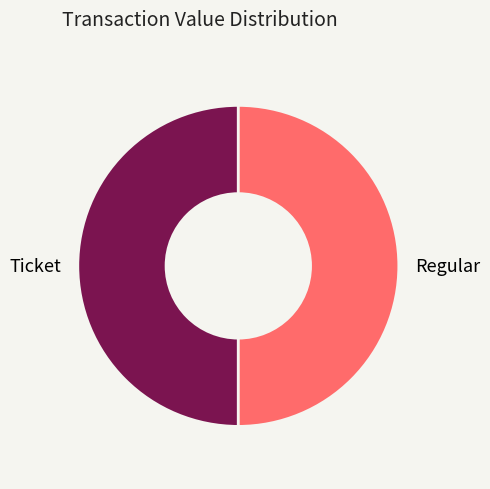

Is the sum of Ticket and Regular greater than half?

Yes